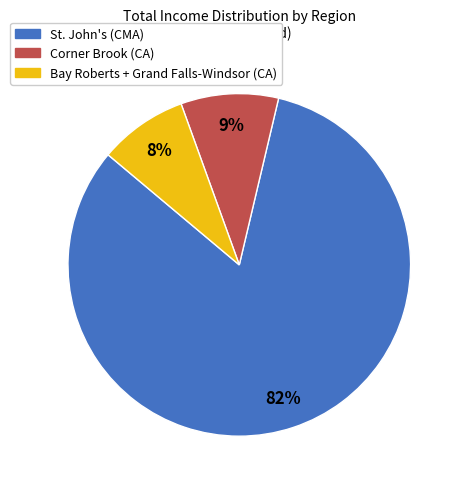

What is the smallest slice in the pie chart?

Bay Roberts + Grand Falls-Windsor (CA)